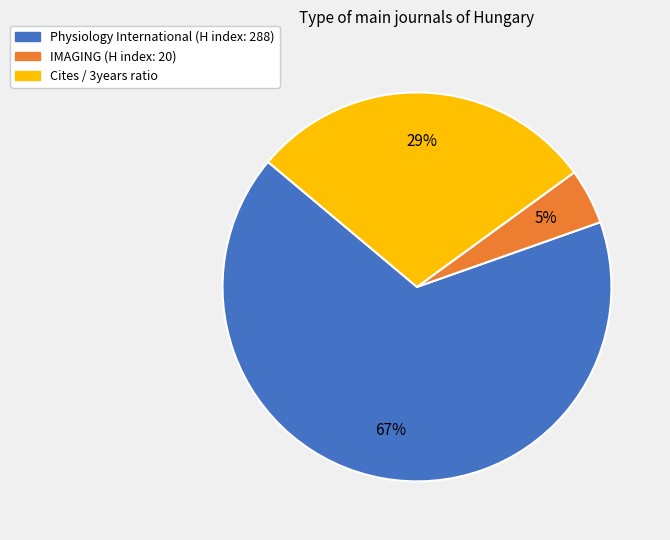

Does any single category account for the majority?

Yes